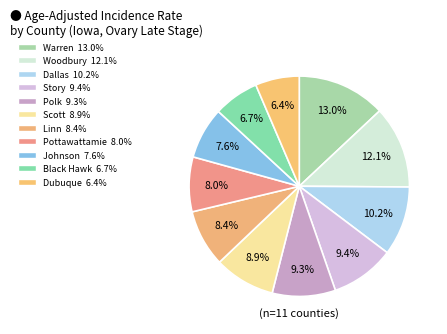

How many slices are in this pie chart?

11